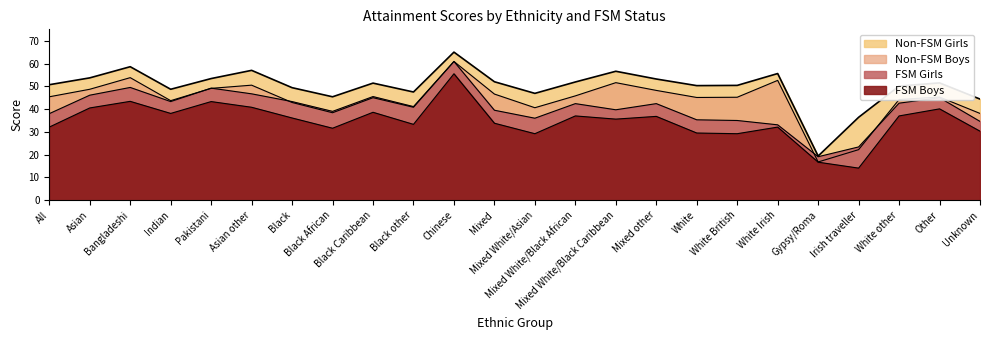

What is the value of the FSM Girls point at the 5th from the left?

49.2